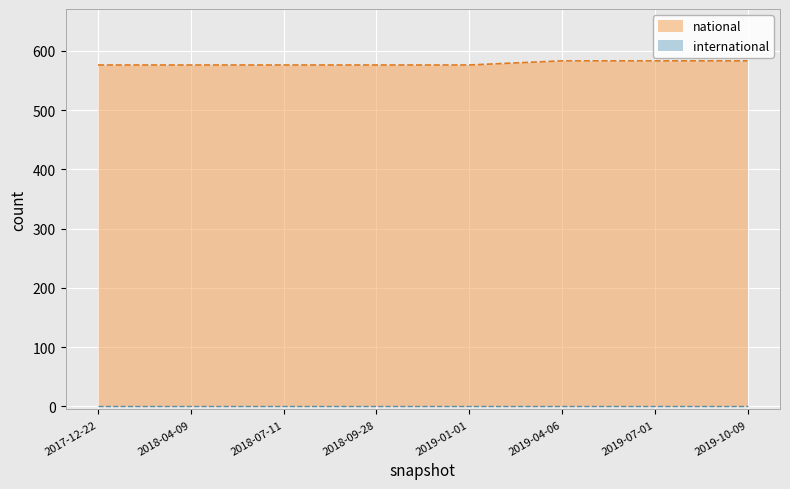

Does the chart display data point markers on the line(s)?

No